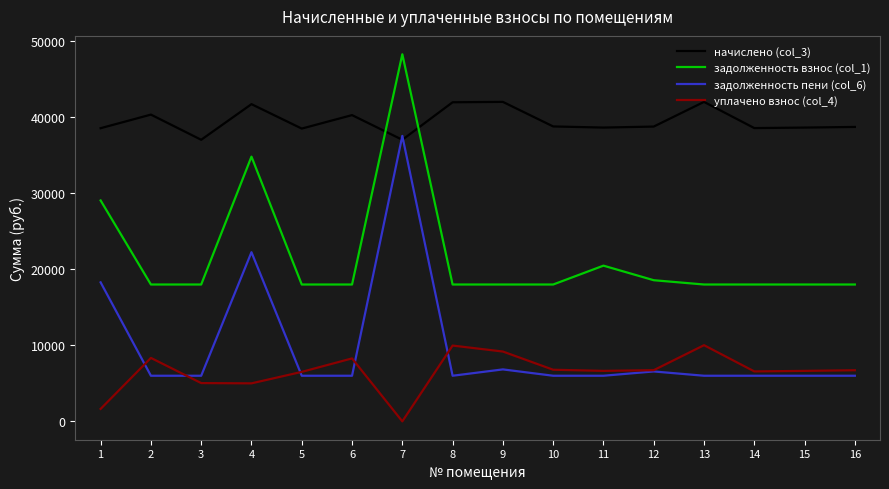

Which series has the largest range (max minus min)?

задолженность пени (col_6)